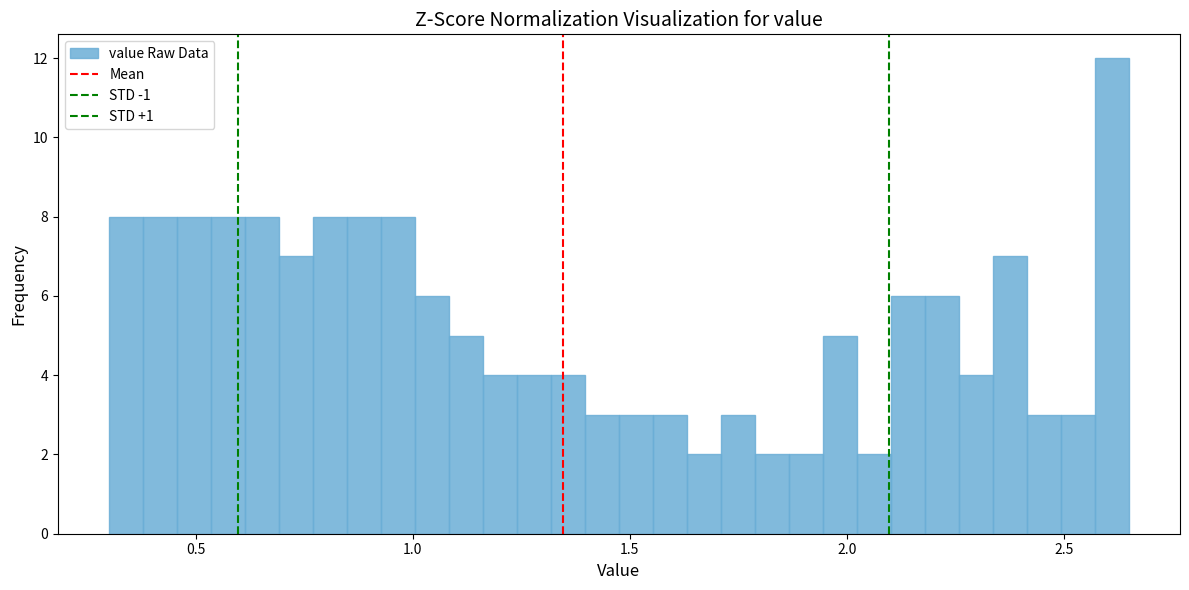

Around what value on the x-axis is the tallest bar? Give the approximate position of its centre, as read against the axis.

2.60